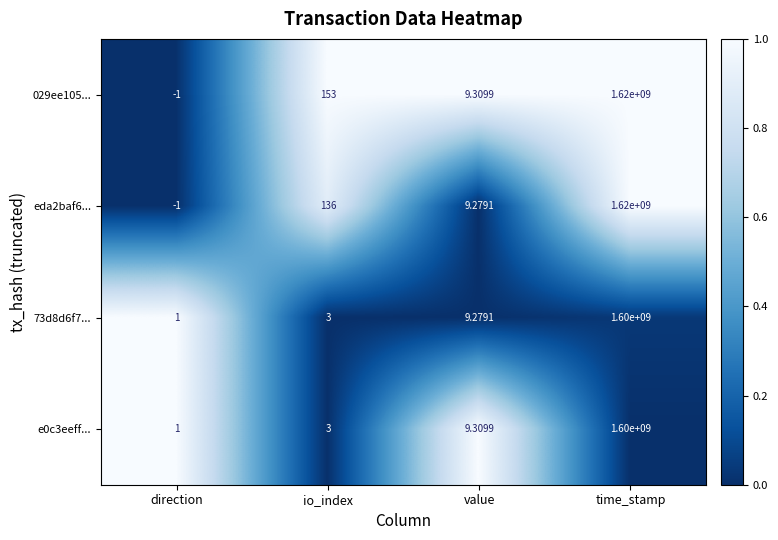

At which category is the sum across all series the highest?

time_stamp